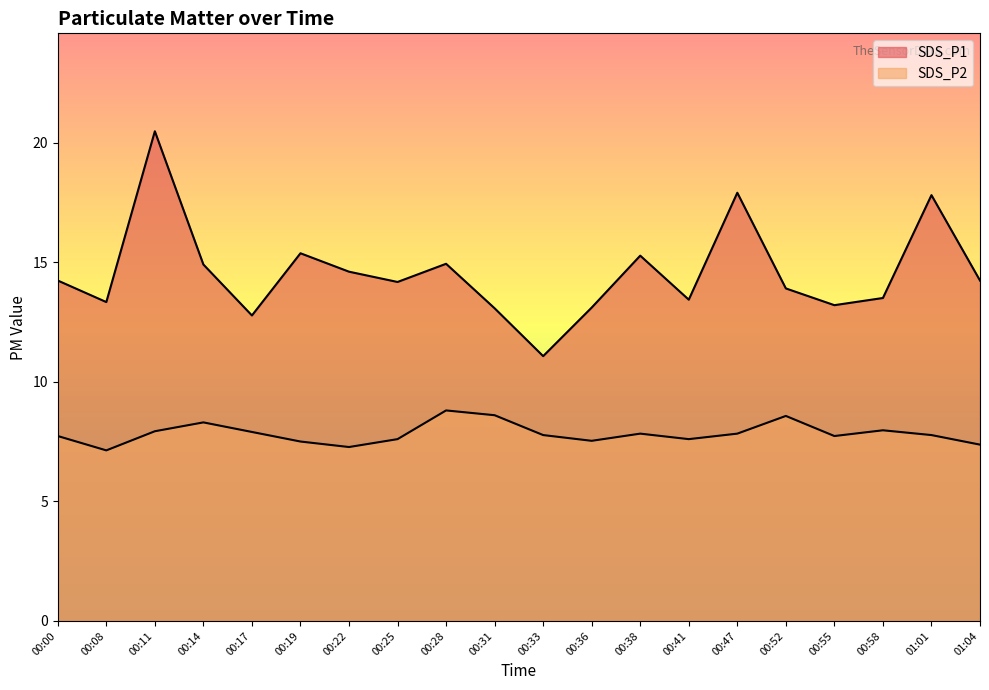

Is the value of SDS_P2 at 00:55 greater than the value of SDS_P1 at 00:47?

No